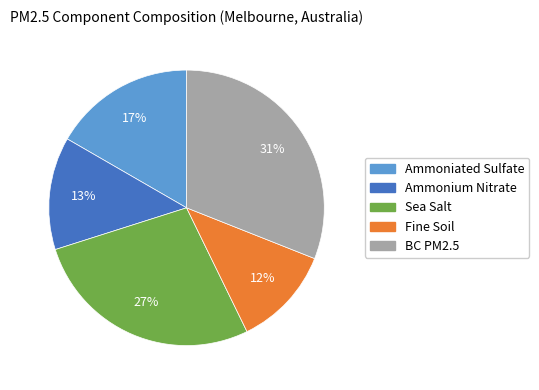

Which category has the smallest portion of the pie?

Fine Soil